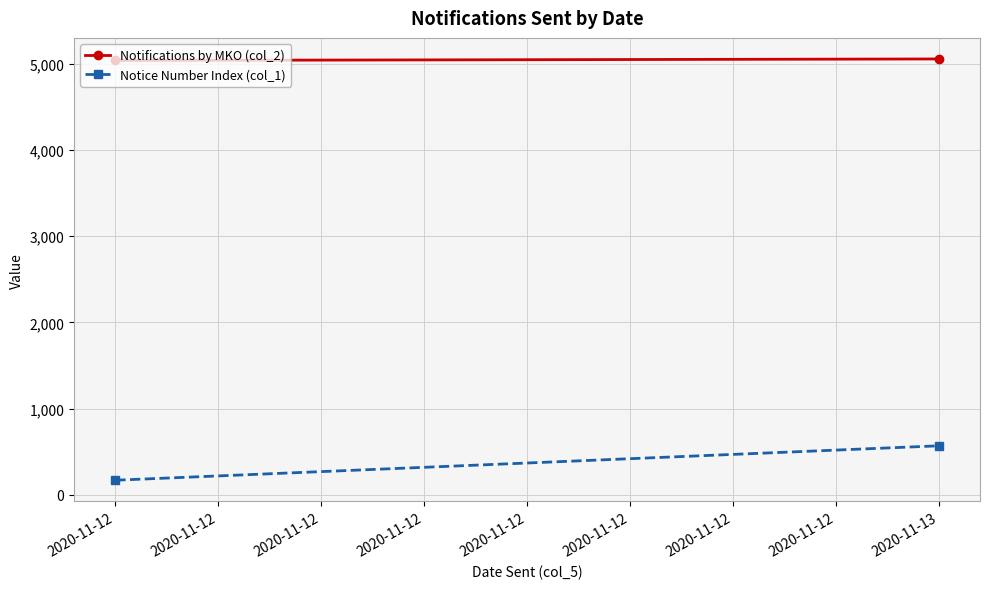

How many lines are shown in the chart?

2